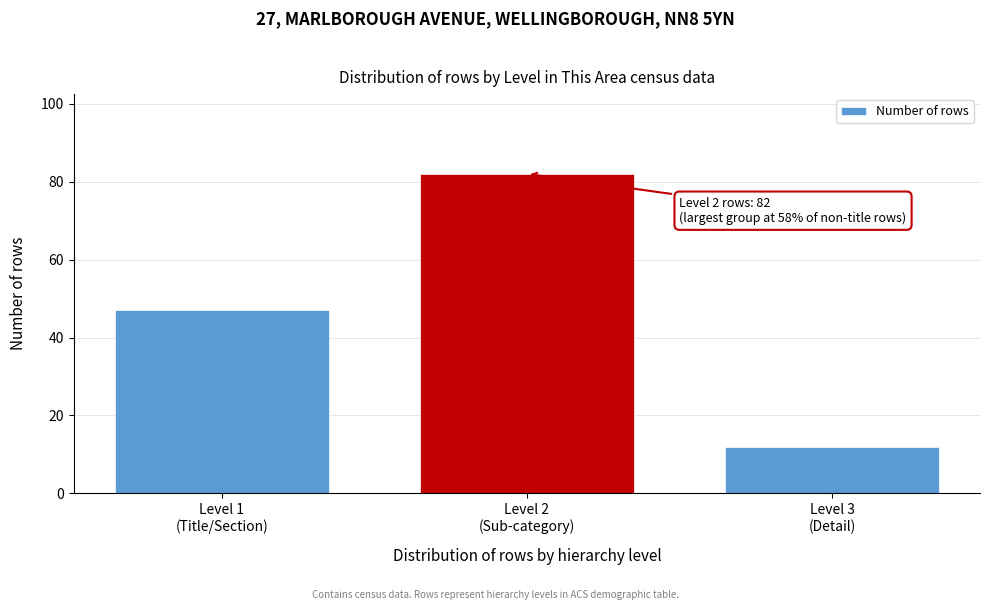

Reading right to left, transcribe all the data shown in this chart.

12	82	47